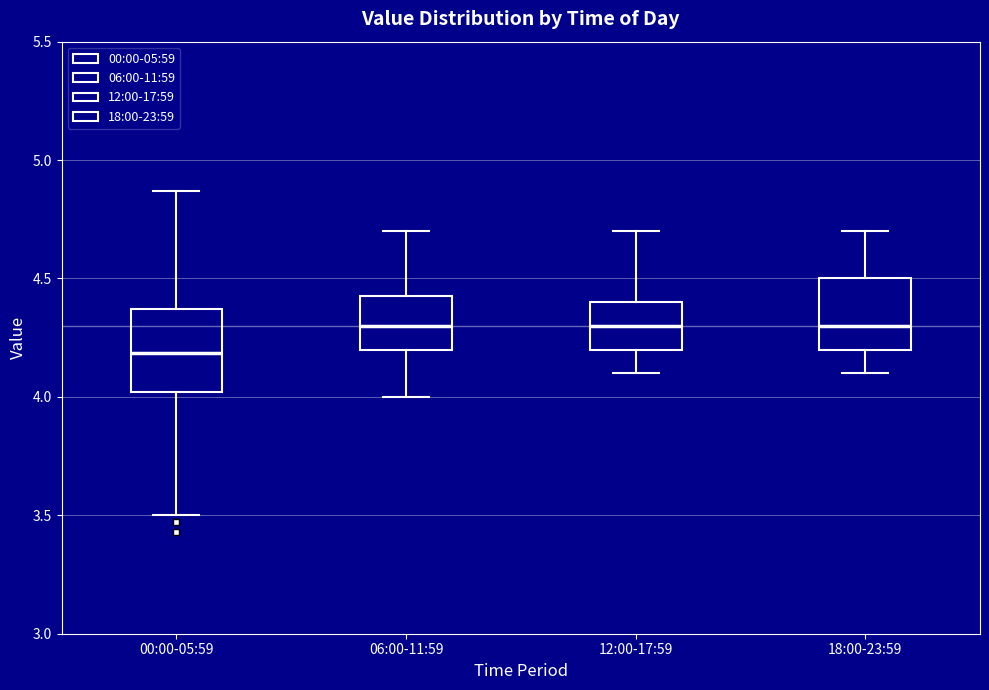

Comparing the boxes themselves (not the whiskers), which one is the tallest?

00:00-05:59